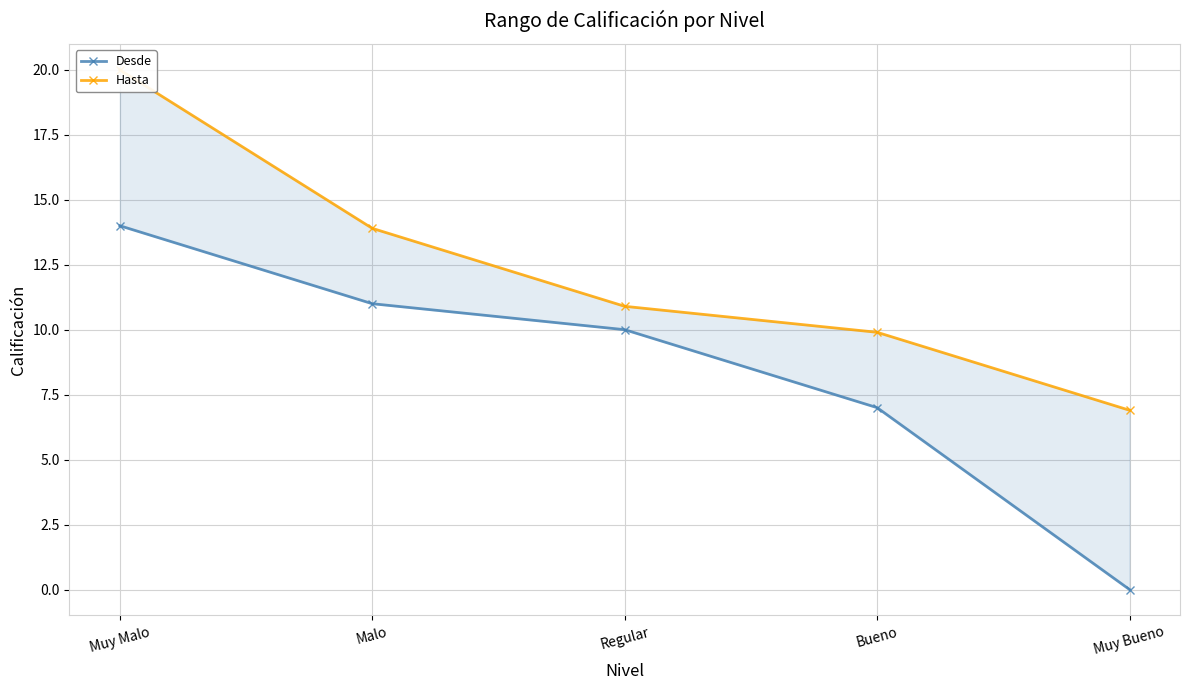

Reading left to right, transcribe all the data shown in this chart.

Desde: 14.0	11.0	10.0	7.0	0.0
Hasta: 20.0	13.9	10.9	9.9	6.9